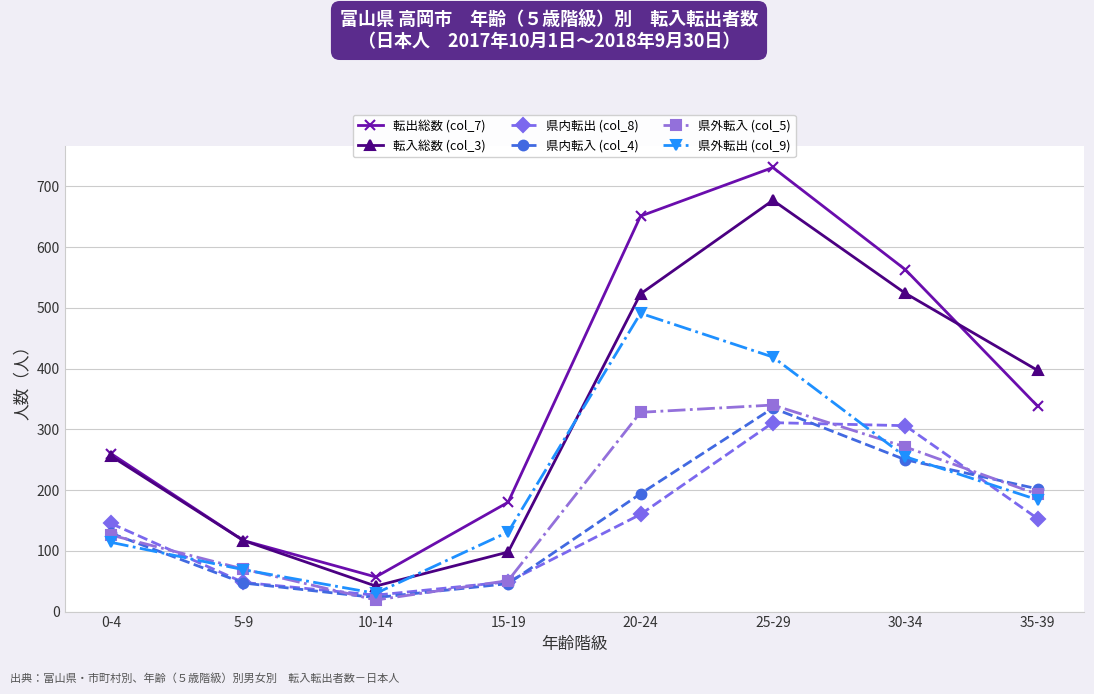

Which series has the largest total across all categories?

転出総数 (col_7)